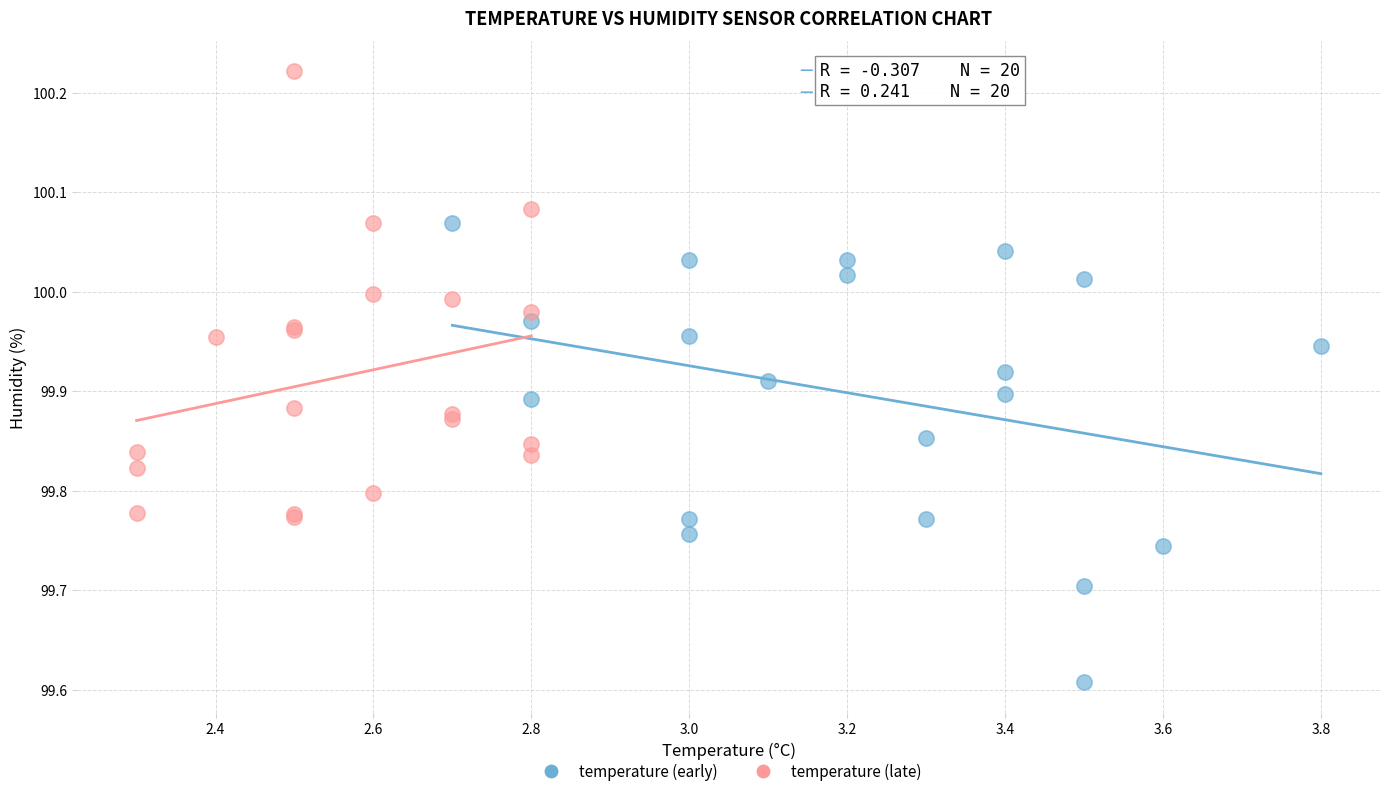

Which series reaches the maximum Y coordinate?

temperature (late)